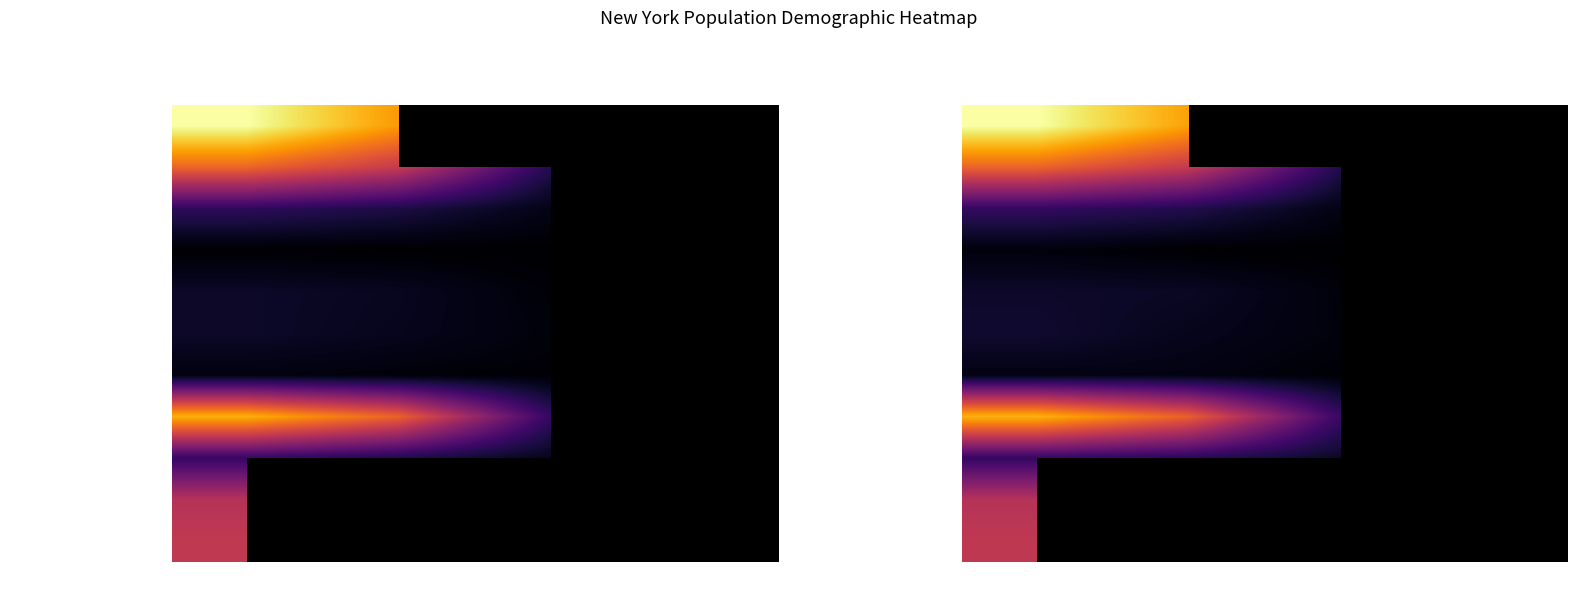

At which label does American Indian and Alaska Native reach its peak?

Total (All Ages)